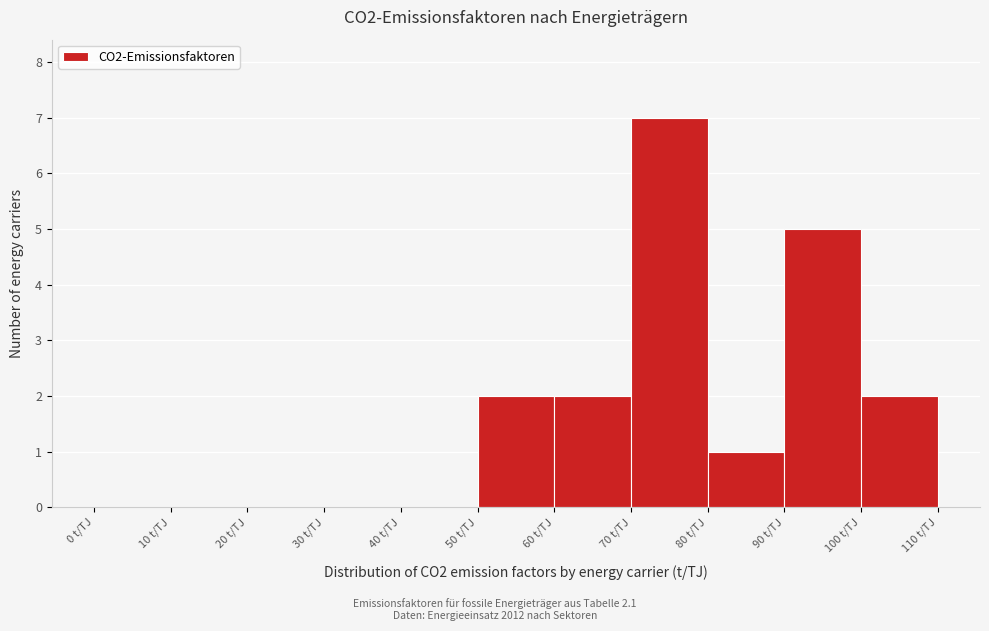

How tall is the bar that spans 50 to 60 on the x-axis? The values are not printed on the chart, so give them approximately, as read against the axis.

2